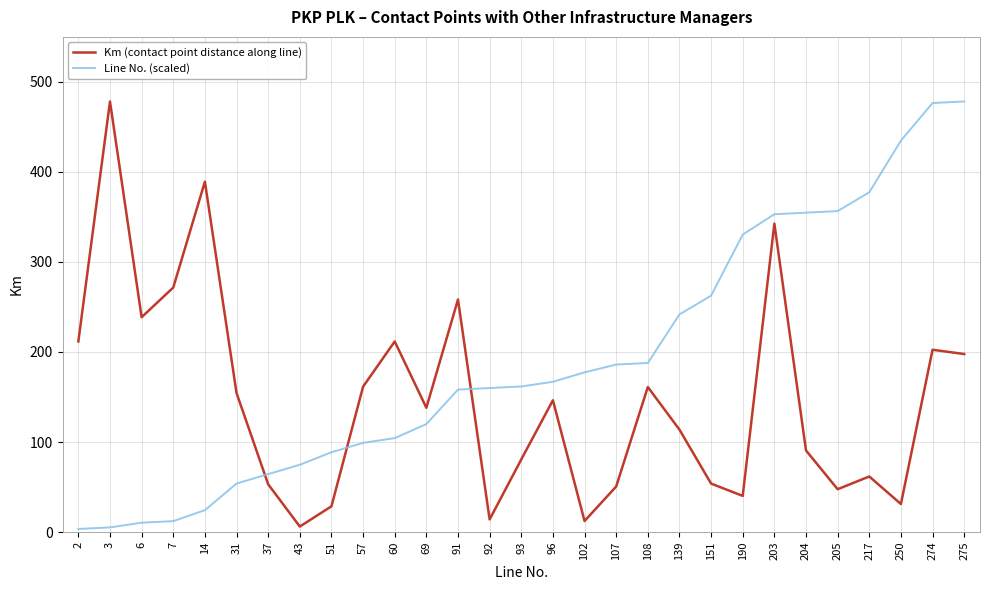

Does the chart have visible grid lines?

Yes